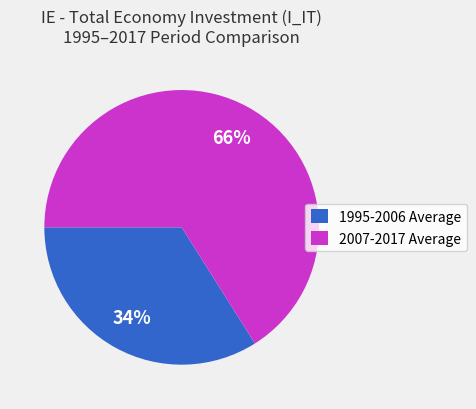

Is there any slice that represents more than half of the pie?

Yes